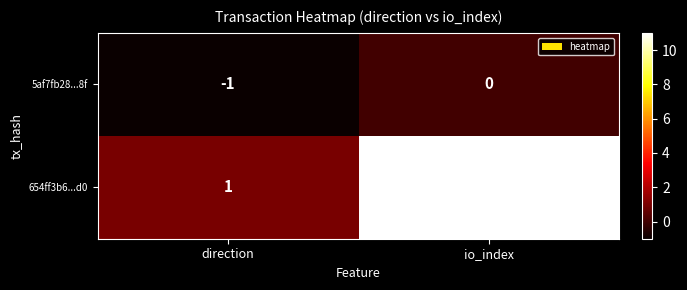

At io_index, list the series in order from smallest to largest.

5af7fb28...8f, 654ff3b6...d0